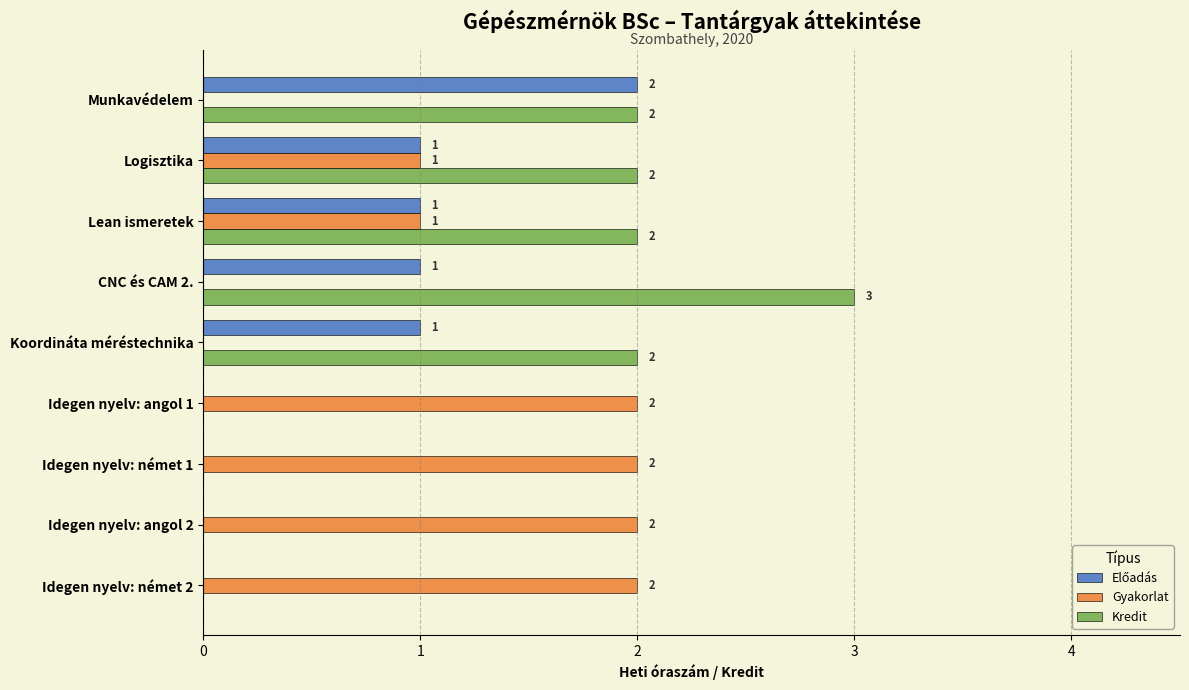

How many series are shown in this chart?

3